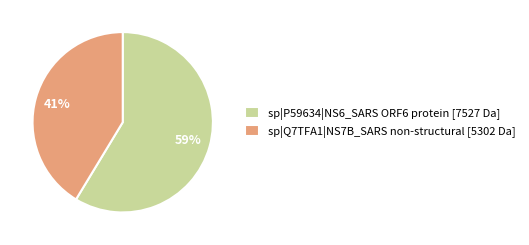

Count the number of slices in the pie.

2